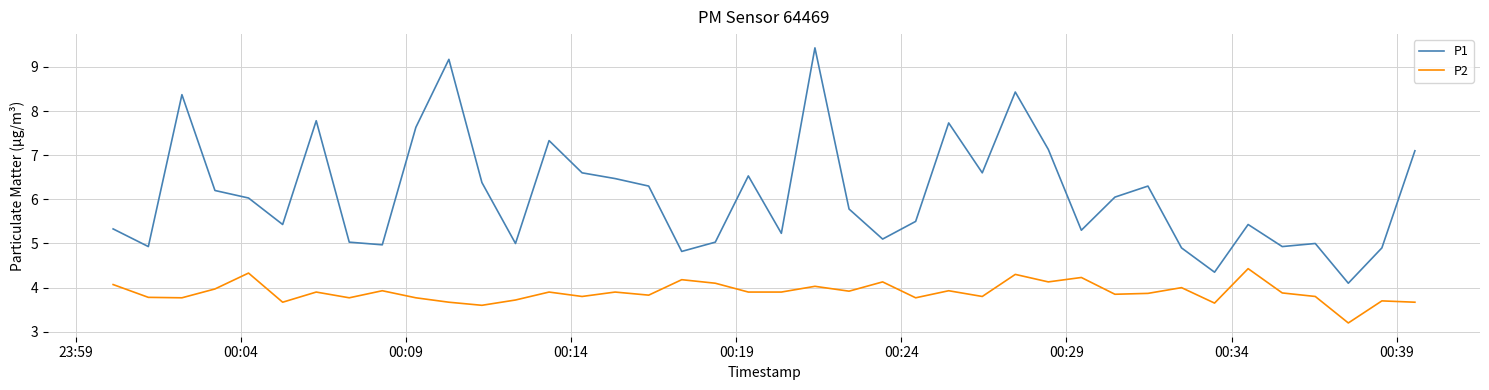

True or false: P1 and P2 cross at least once.

False